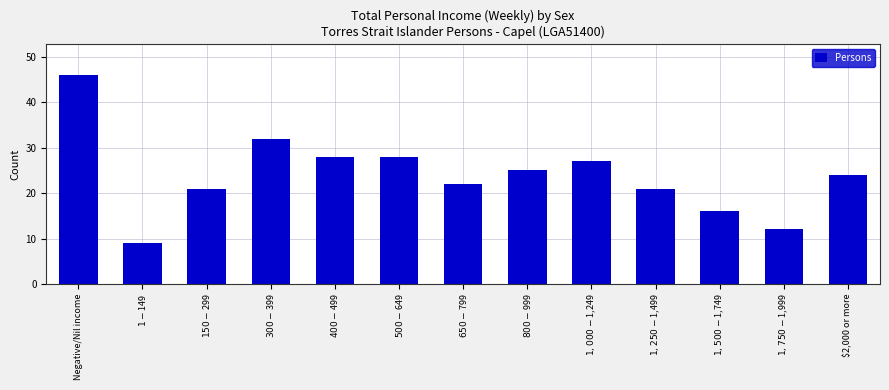

Reading left to right, transcribe all the data shown in this chart.

46	9	21	32	28	28	22	25	27	21	16	12	24